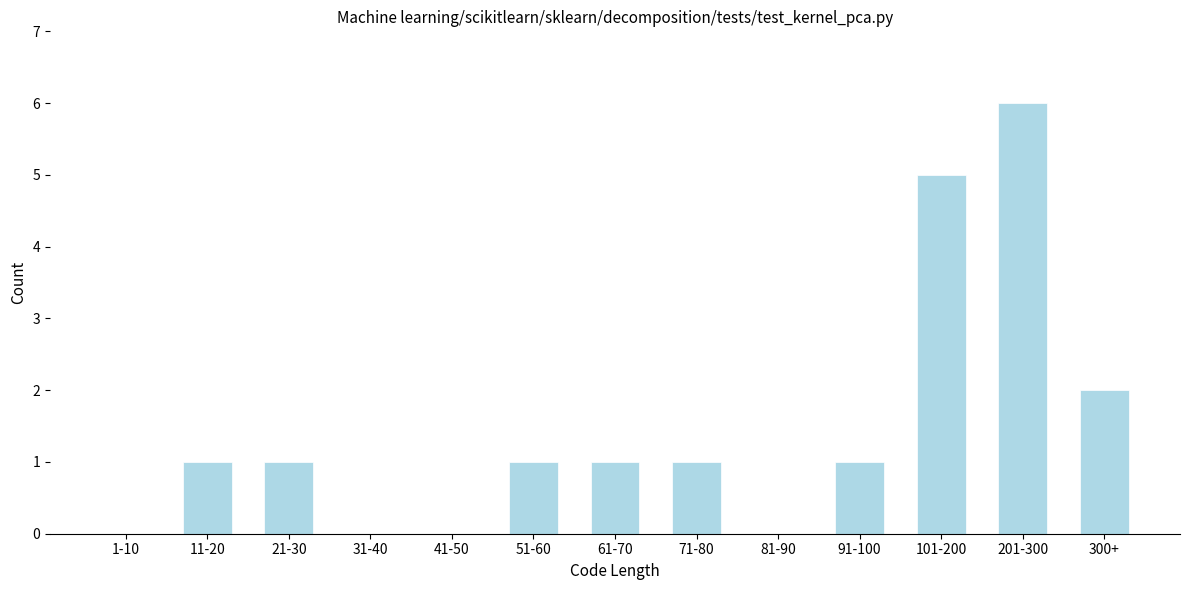

Reading left to right, transcribe all the data shown in this chart.

1-10=0	11-20=1	21-30=1	31-40=0	41-50=0	51-60=1	61-70=1	71-80=1	81-90=0	91-100=1	101-200=5	201-300=6	300+=2